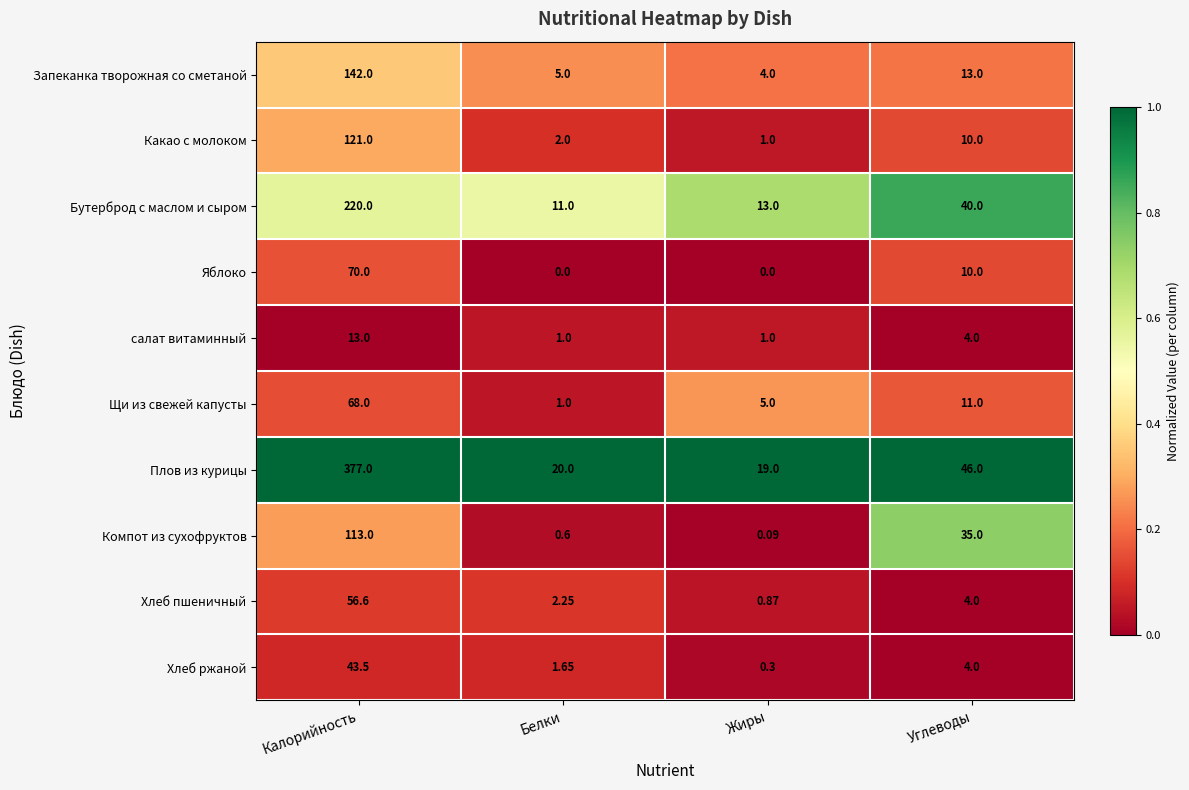

Which category has the highest value across all series?

Калорийность